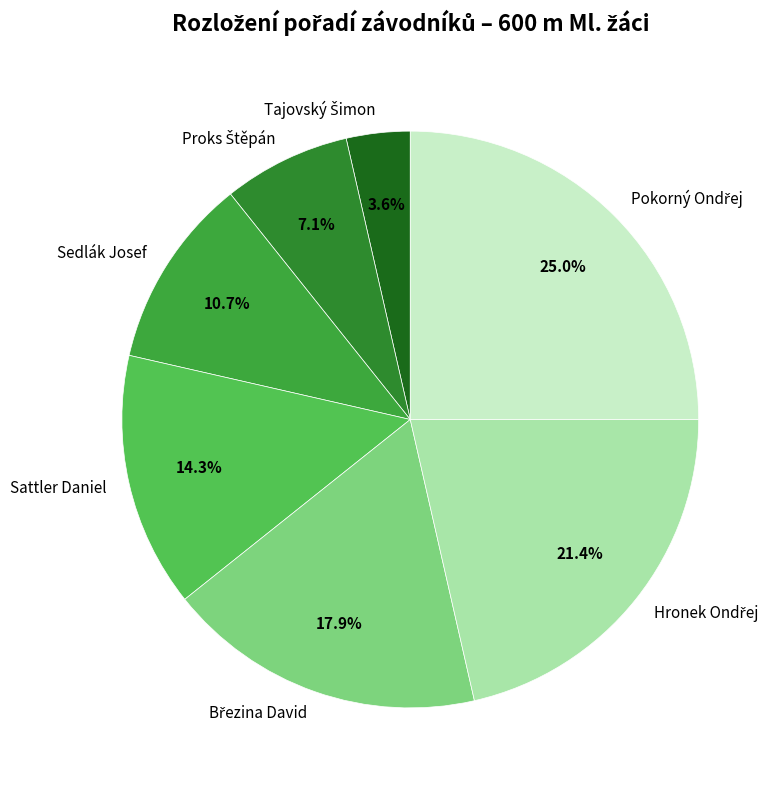

Is there a majority slice in this chart?

No